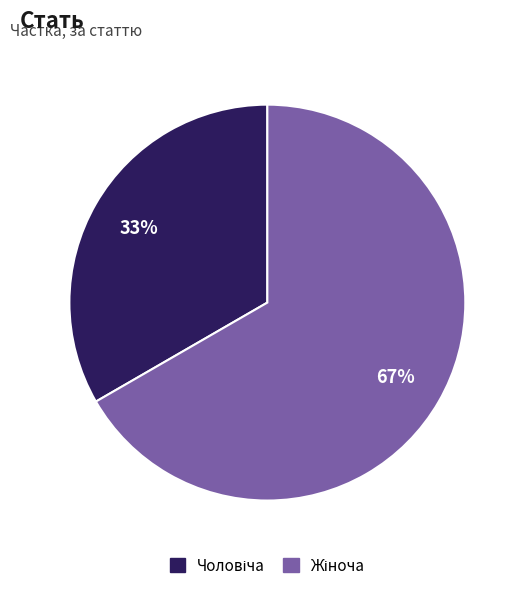

To the nearest percent, what is the average slice percentage?

50%